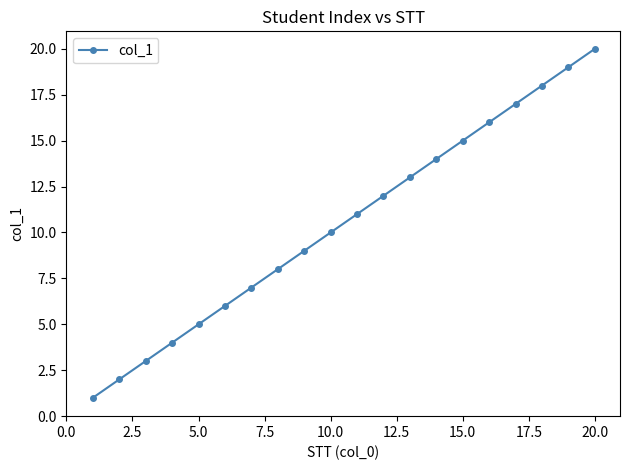

What is the difference between the maximum and second lowest values?

18